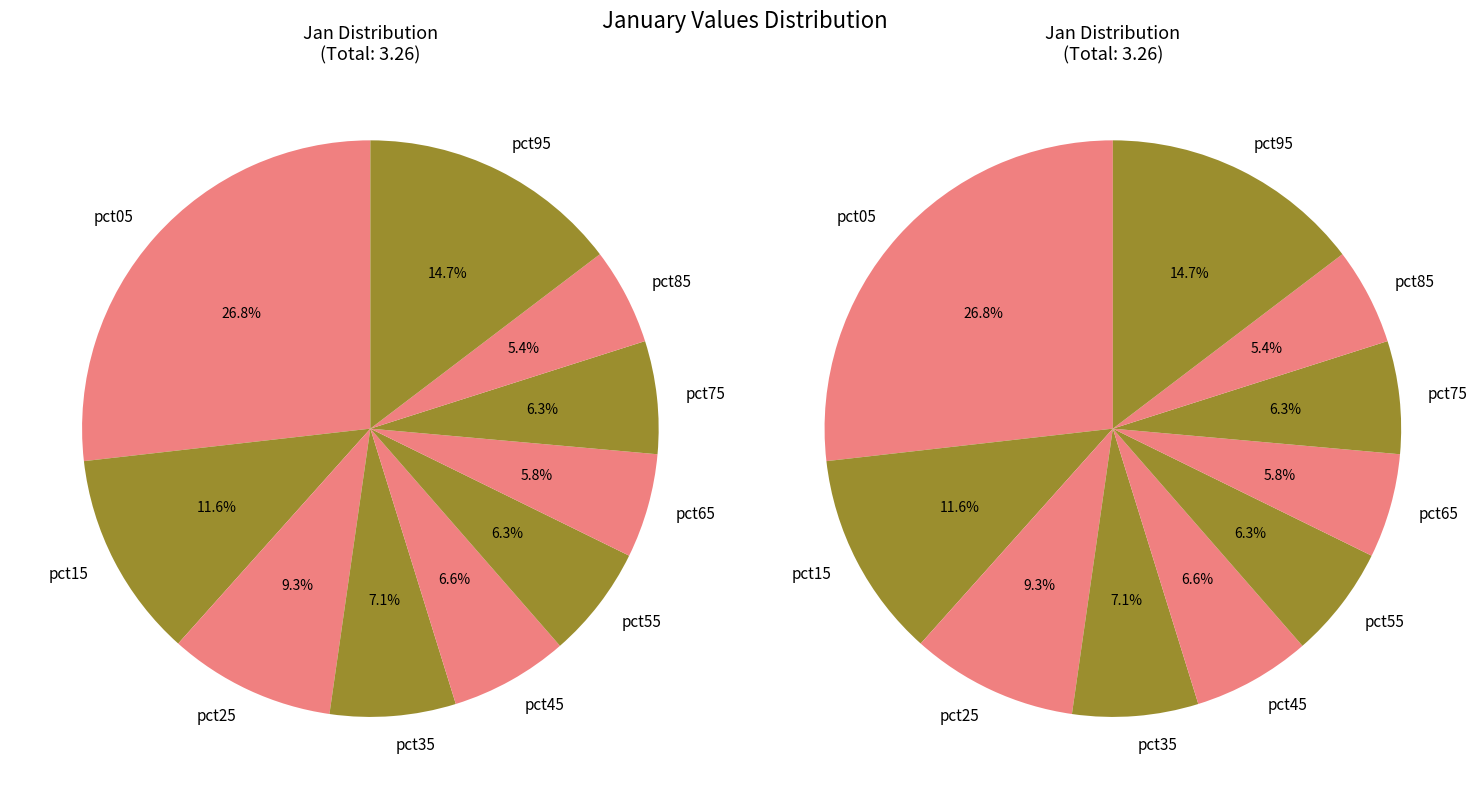

The jan_values slice represents 27% of the pie. True or false?

True